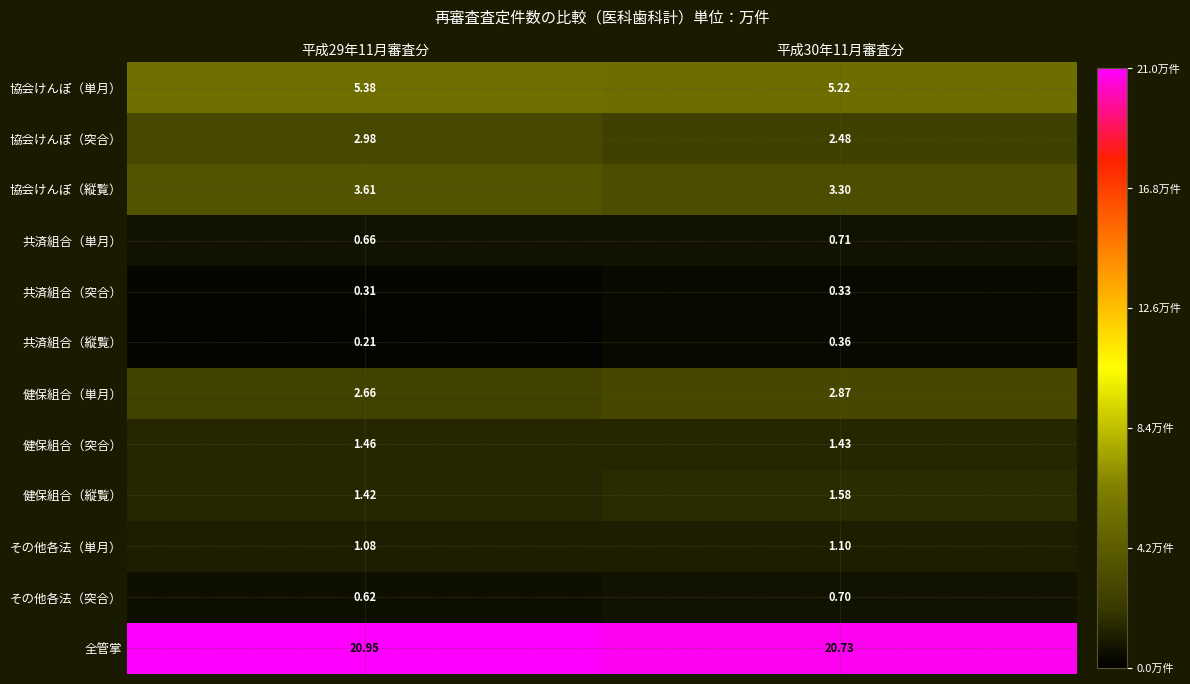

Which series has the largest range (max minus min)?

協会けんぽ（突合）